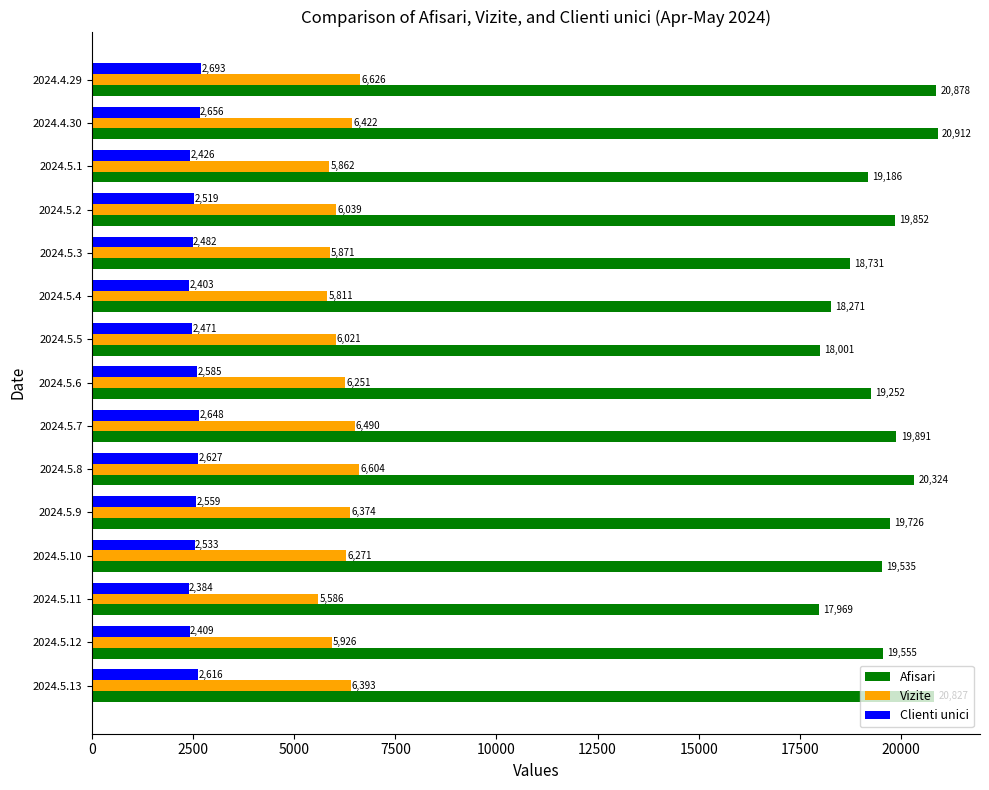

What are all the series names shown in the legend?

Afisari, Vizite, Clienti unici